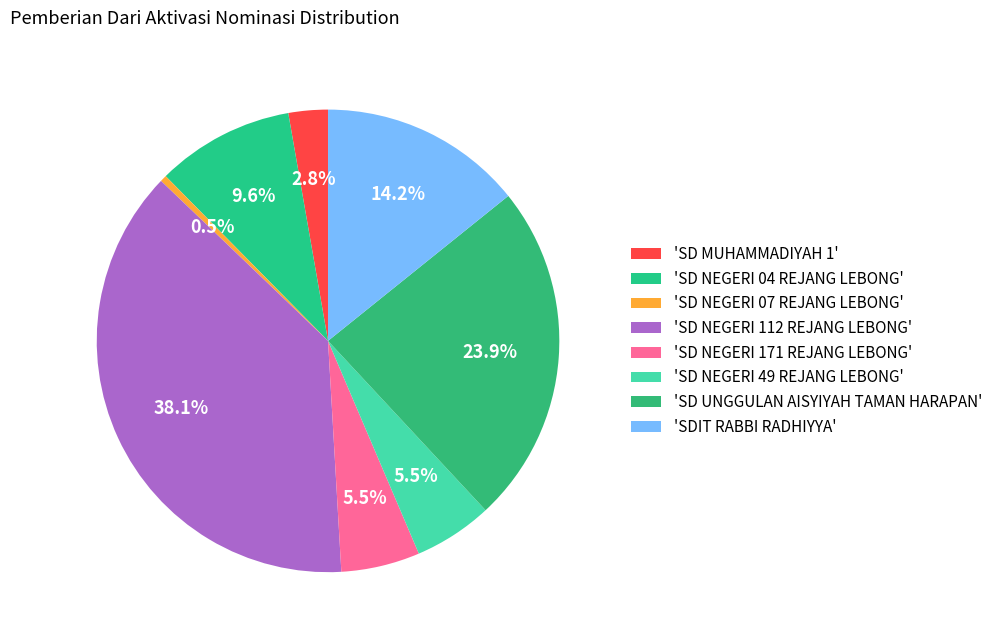

Which category has the biggest portion of the pie?

'SD NEGERI 112 REJANG LEBONG'